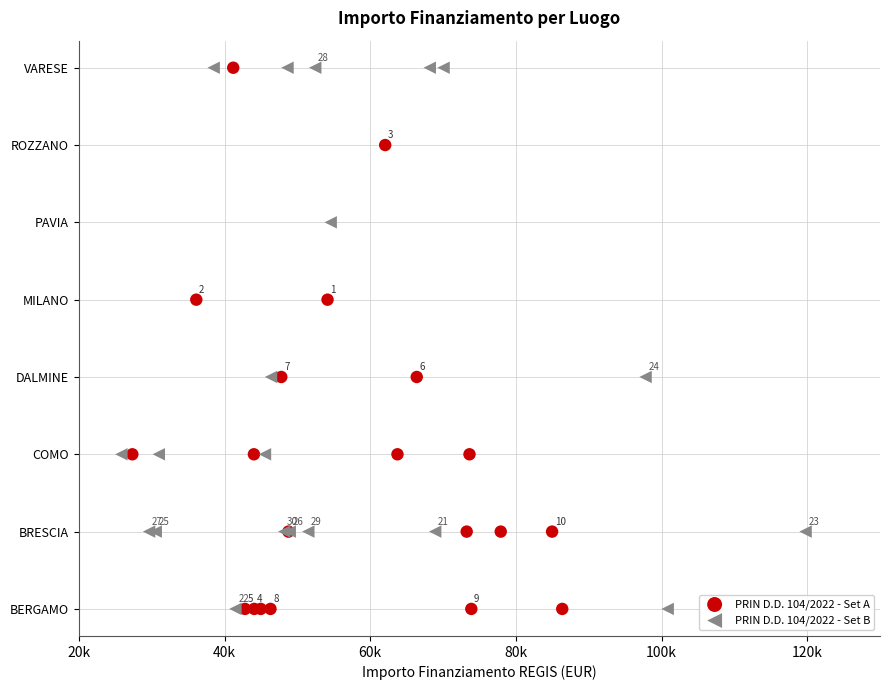

What are all the series names shown in the legend?

PRIN D.D. 104/2022 - Set A, PRIN D.D. 104/2022 - Set B